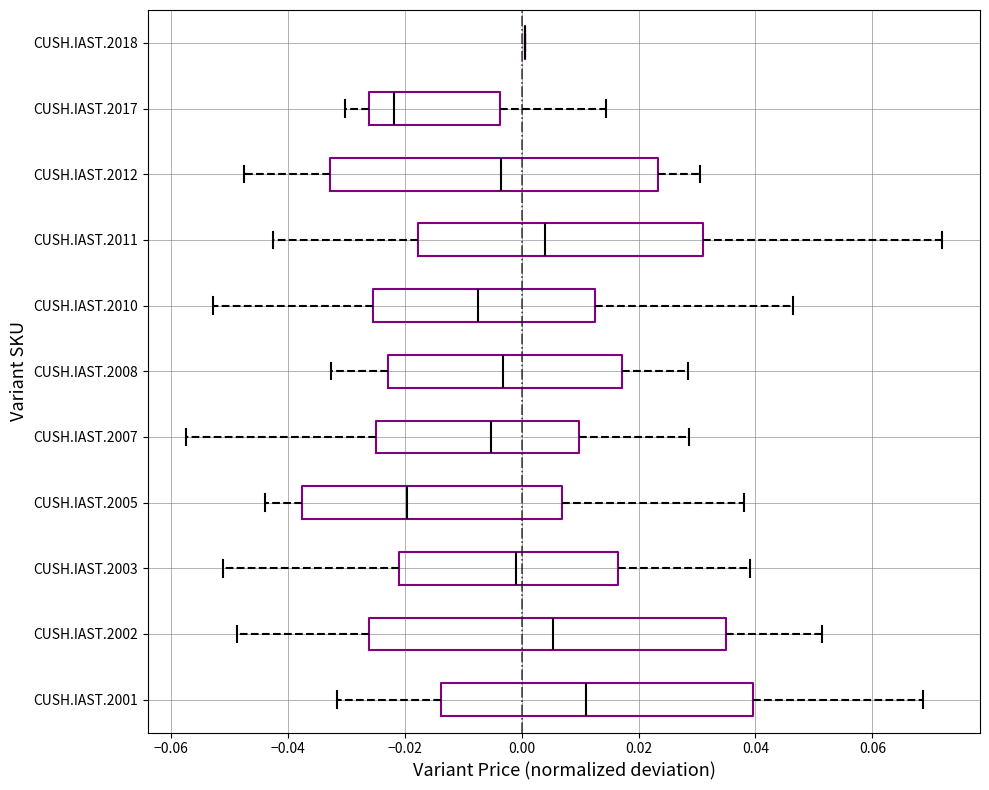

Where is the left edge of the box for CUSH.IAST.2017 on the x-axis? The values are not printed on the chart, so give them approximately, as read against the axis.

-0.026